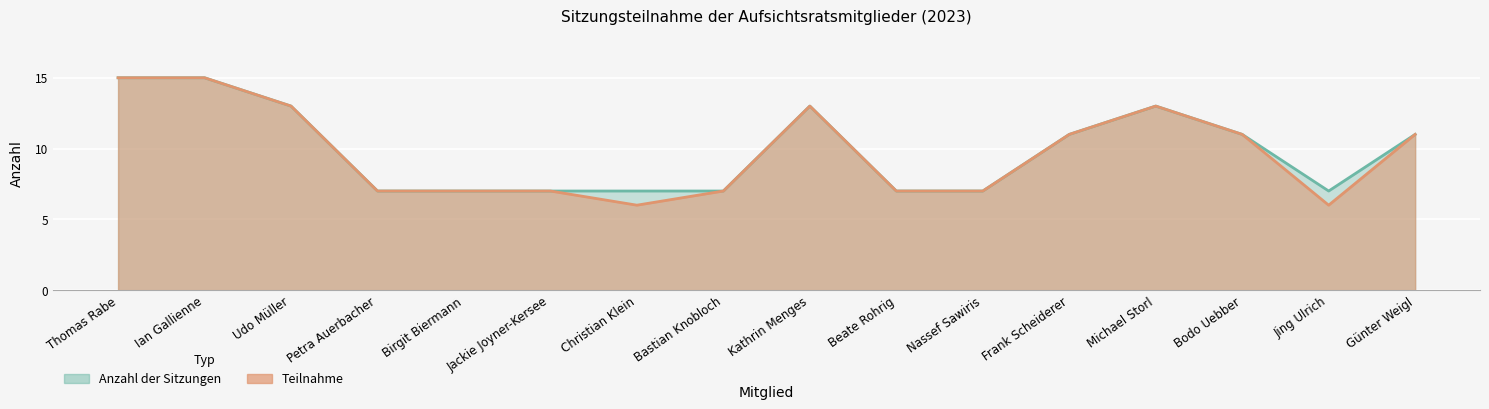

The value of Anzahl der Sitzungen at Beate Rohrig is 4. True or false?

False